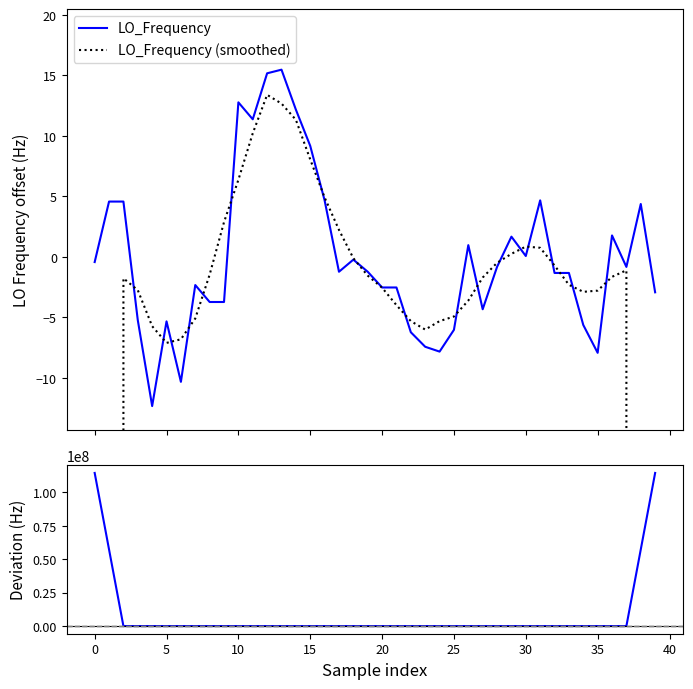

What is the highest value of the LO_Frequency series?

15.5